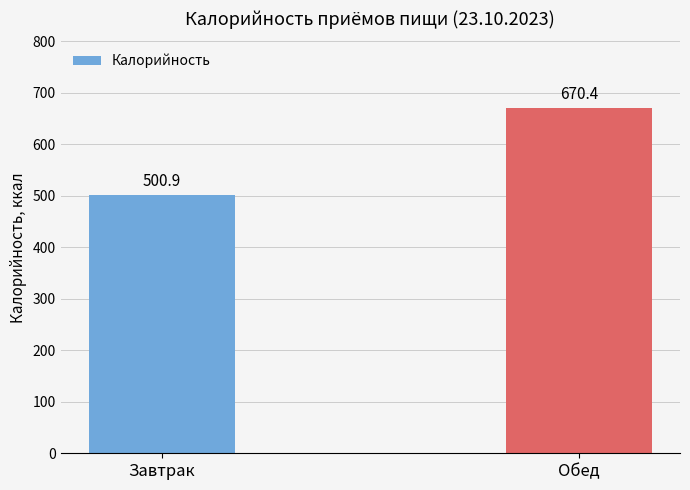

Reading right to left, list all the values displayed in this chart.

670.4	500.9